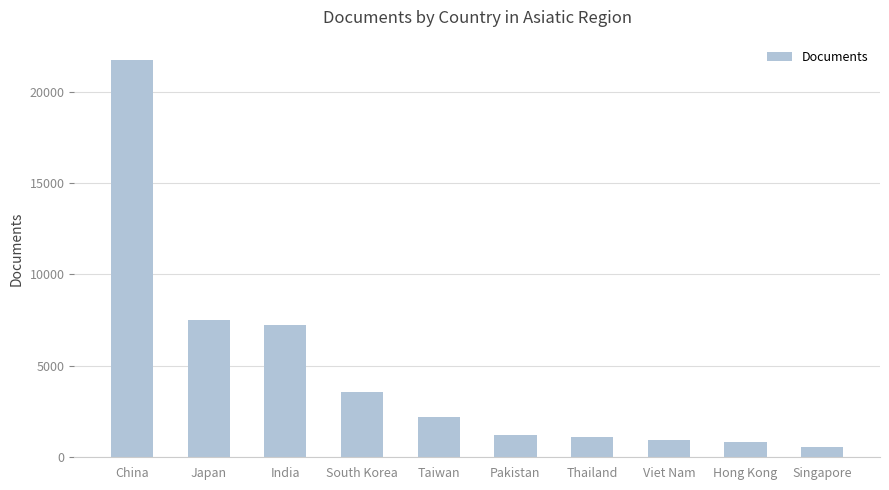

Which has a higher value, Hong Kong or Singapore?

Hong Kong